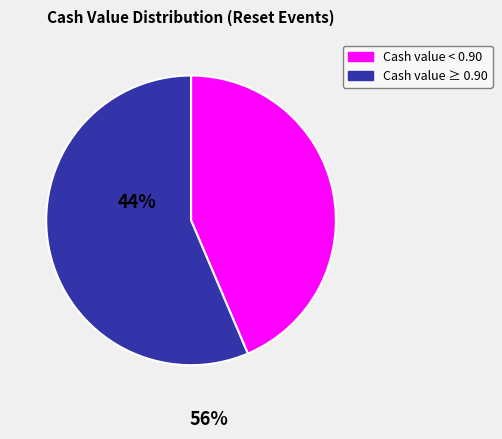

Is there a majority slice in this chart?

Yes